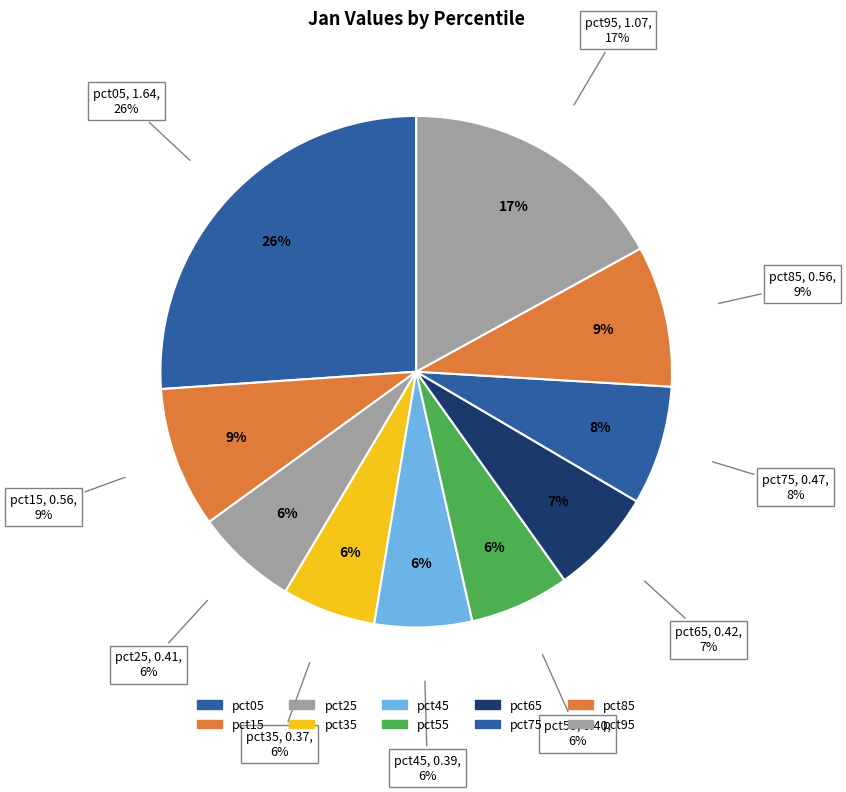

Count the number of slices in the pie.

10